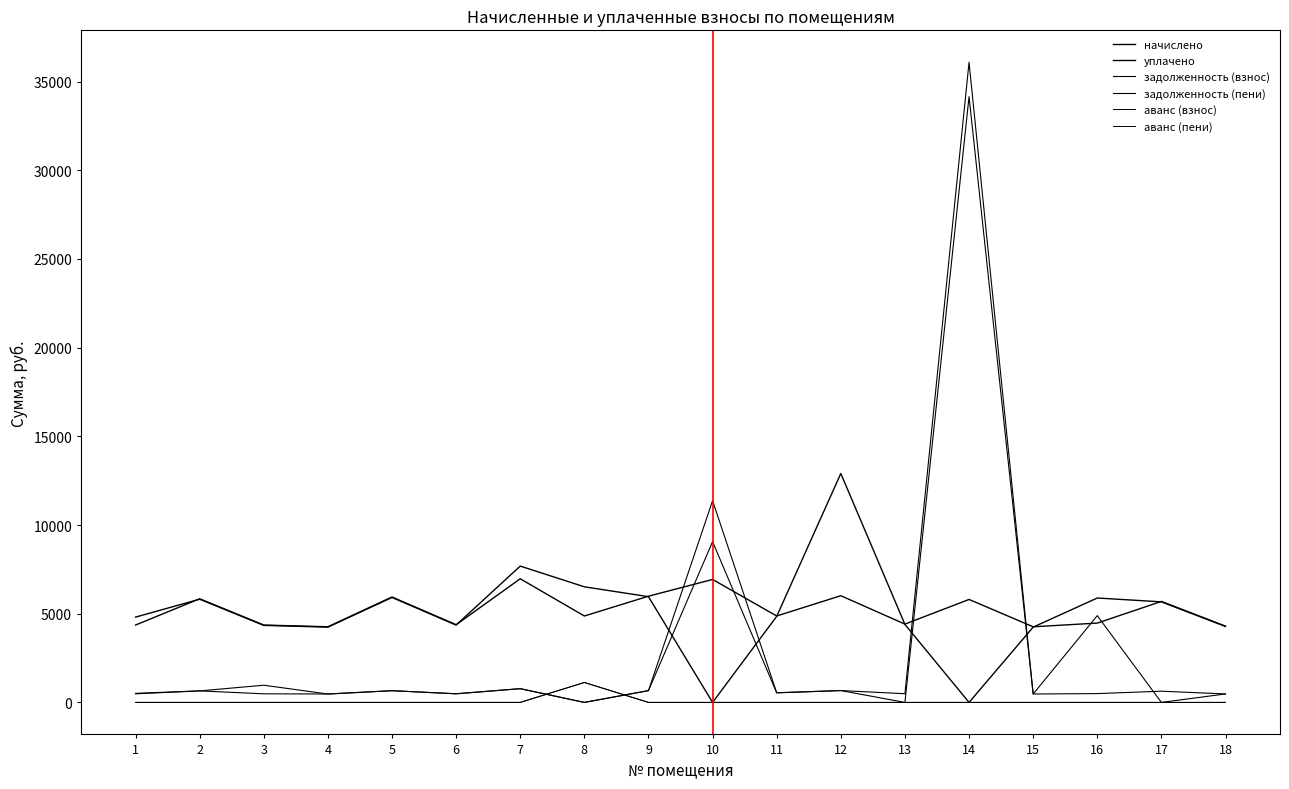

What is the highest value of the задолженность (пени) series?

36084.8